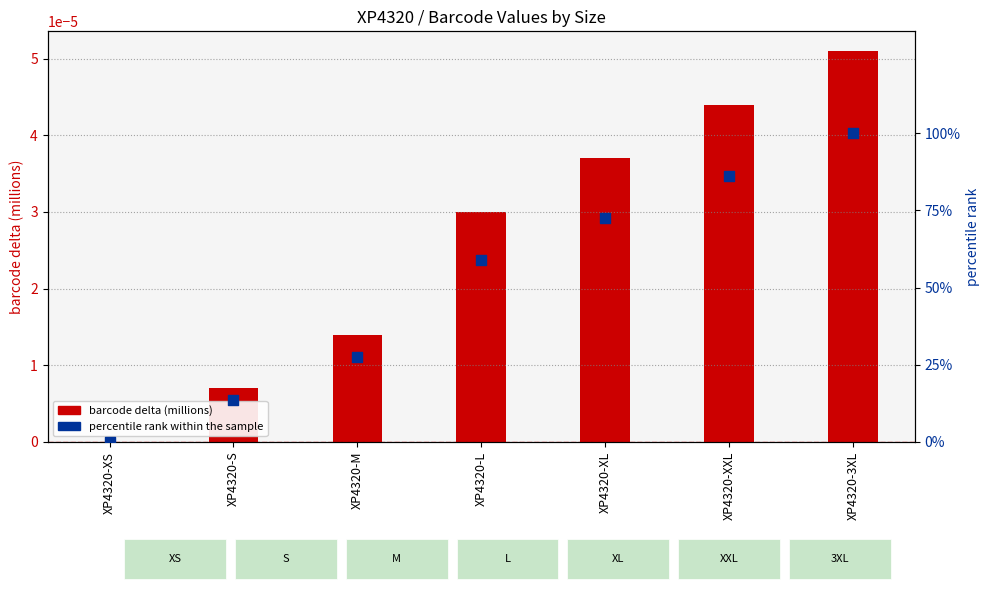

At which category is the sum across all series the highest?

XP4320-3XL